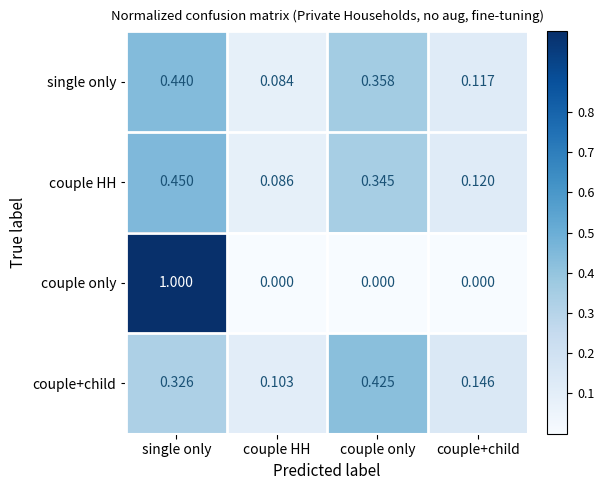

Where is single only nearest to the value 0?

couple HH